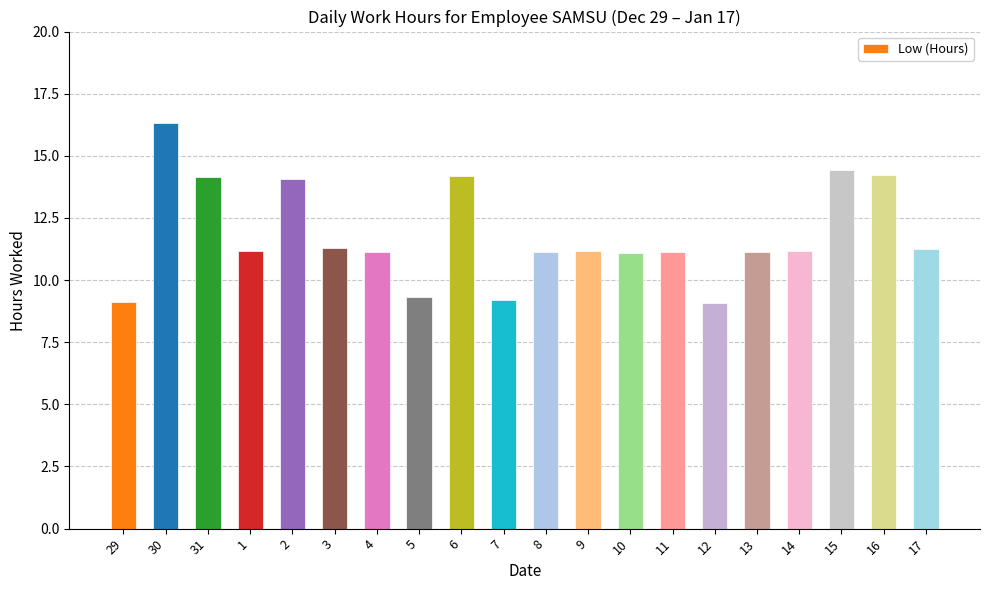

What value does the data have at 31?

14.2